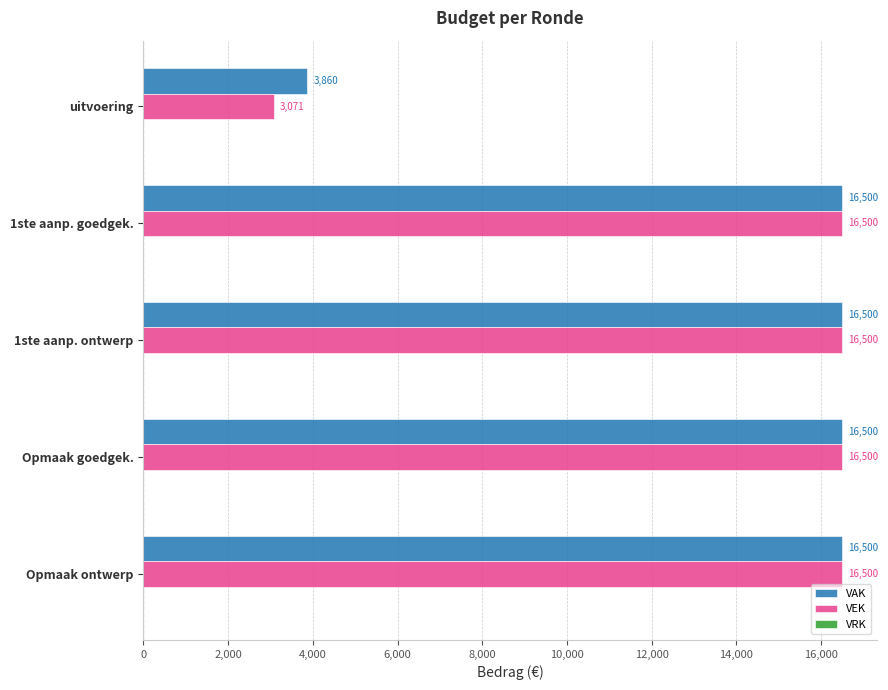

What is the minimum value shown in the chart?

3071